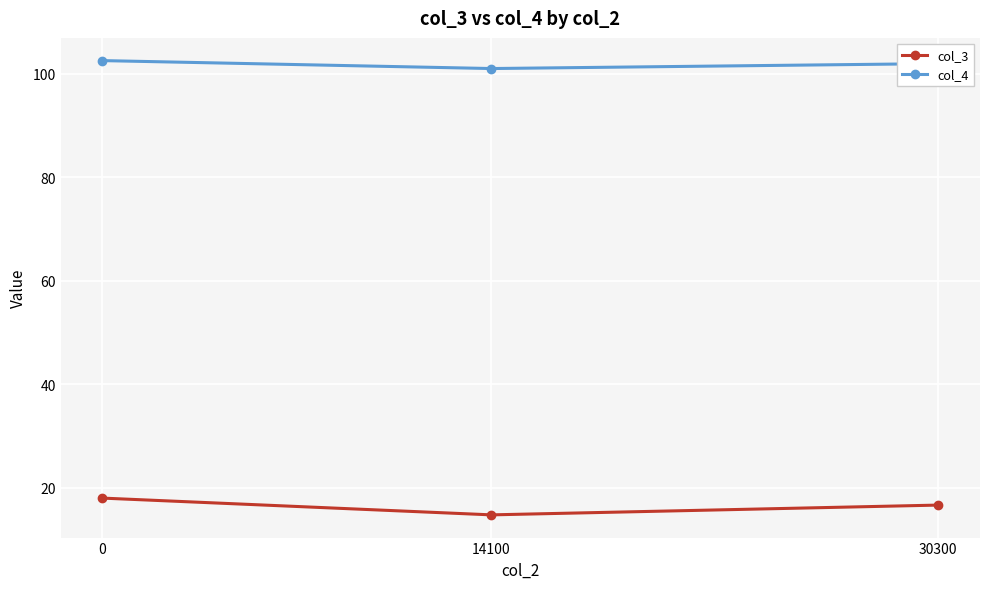

Rank the series by their maximum value, from lowest to highest.

col_3, col_4